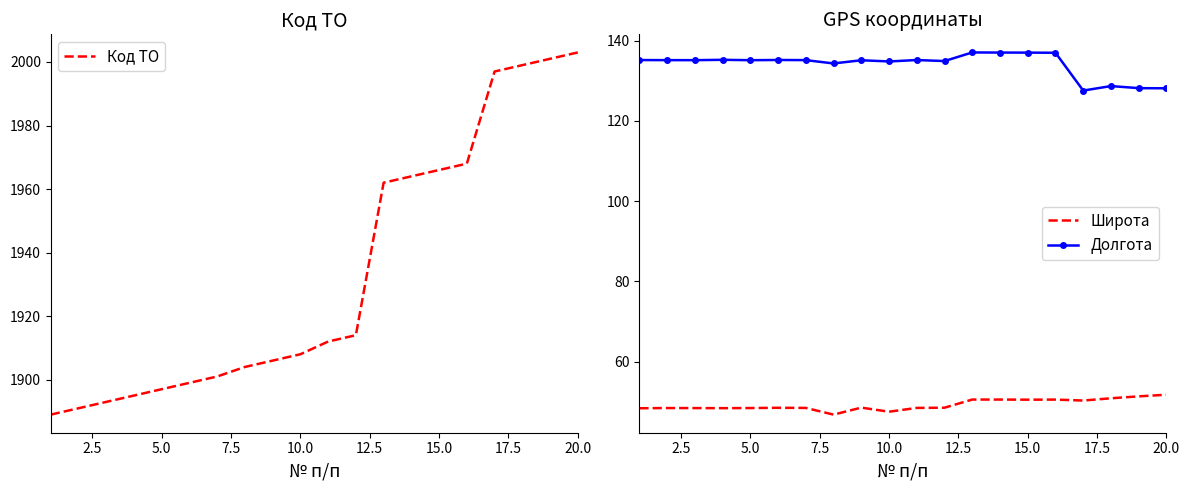

Is it true that Код ТО equals 1966 at 15.0?

True